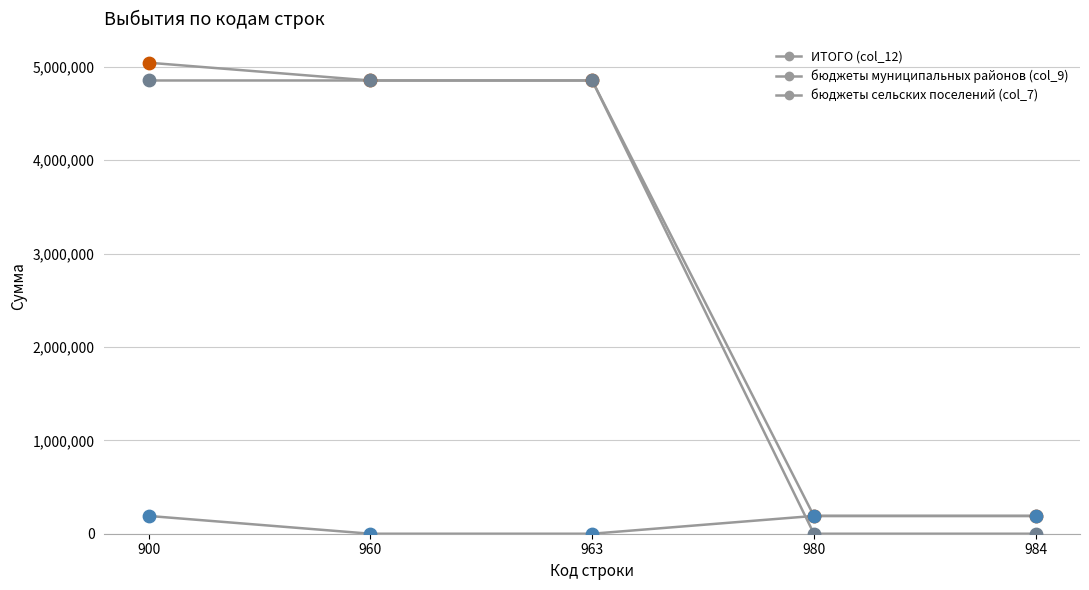

At how many categories does at least one series exceed 637500?

3